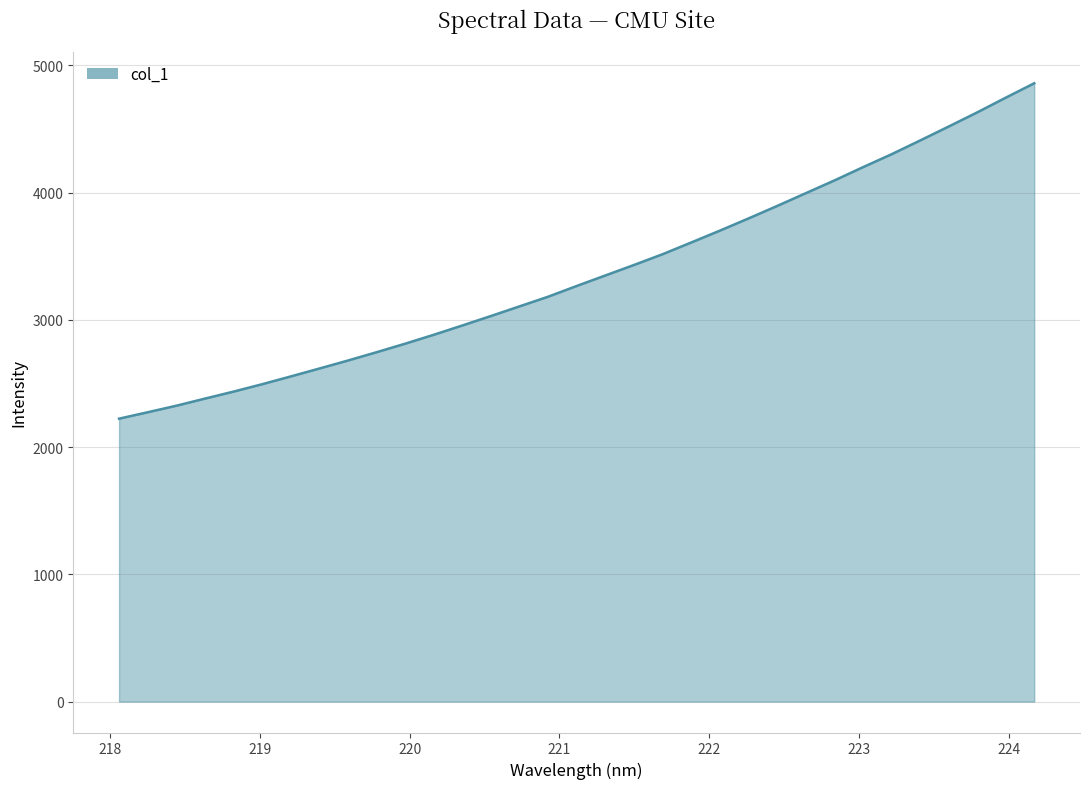

What is the average value?

3364.4